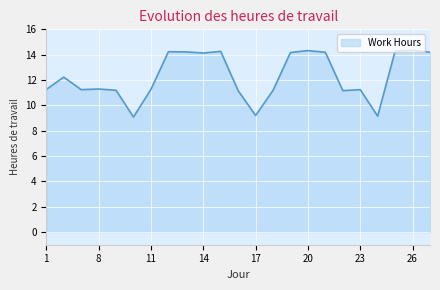

What is the smallest value displayed?

9.1